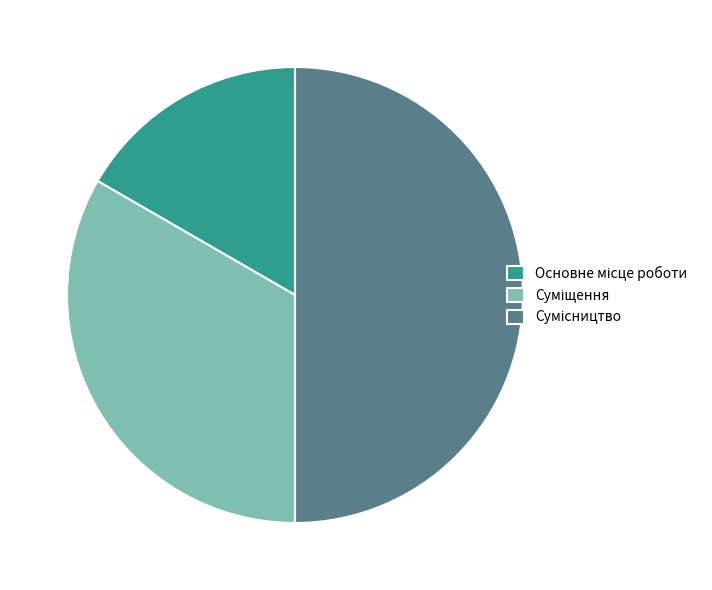

To the nearest percent, what is the combined percentage of Основне місце роботи and Сумісництво?

67%